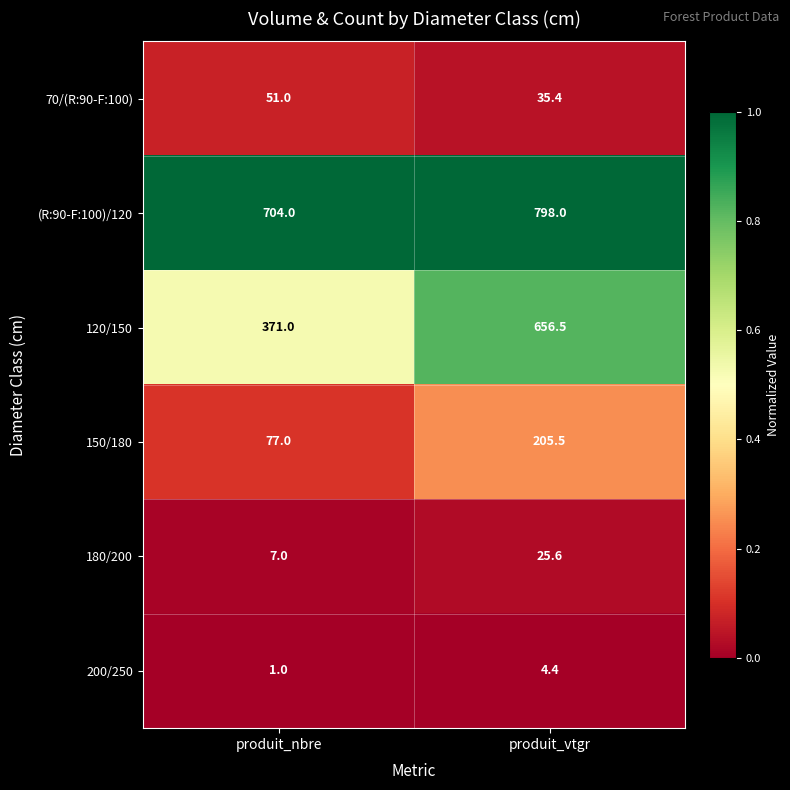

Reading left to right, what are all the values shown in this chart?

70/(R:90-F:100): 51.0	35.4
(R:90-F:100)/120: 704.0	798.0
120/150: 371.0	656.5
150/180: 77.0	205.5
180/200: 7.0	25.6
200/250: 1.0	4.4